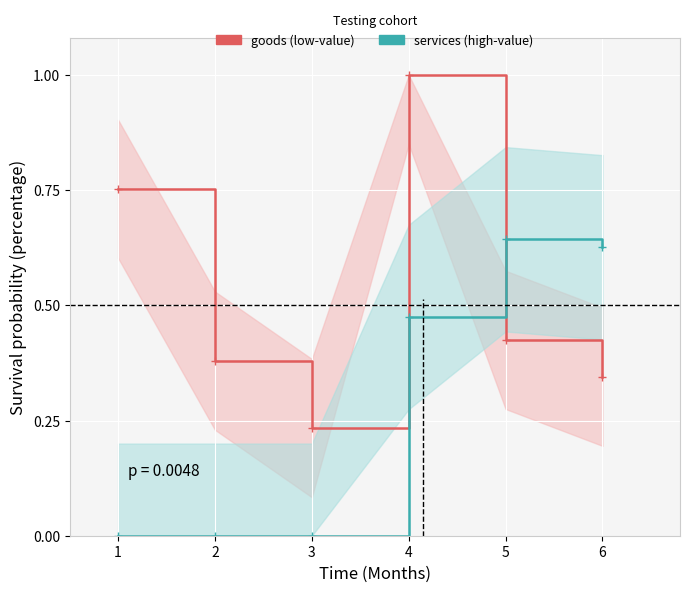

The goods series shows 0.5 at 6. True or false?

False